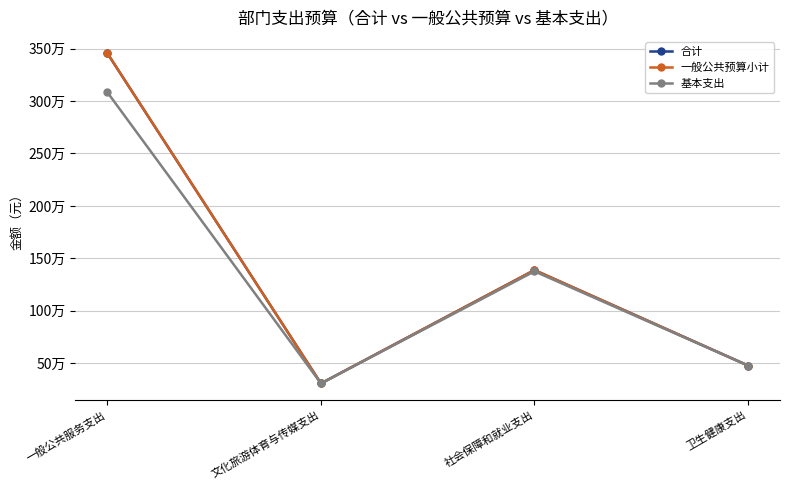

Is this an area chart (filled region under the line)?

No